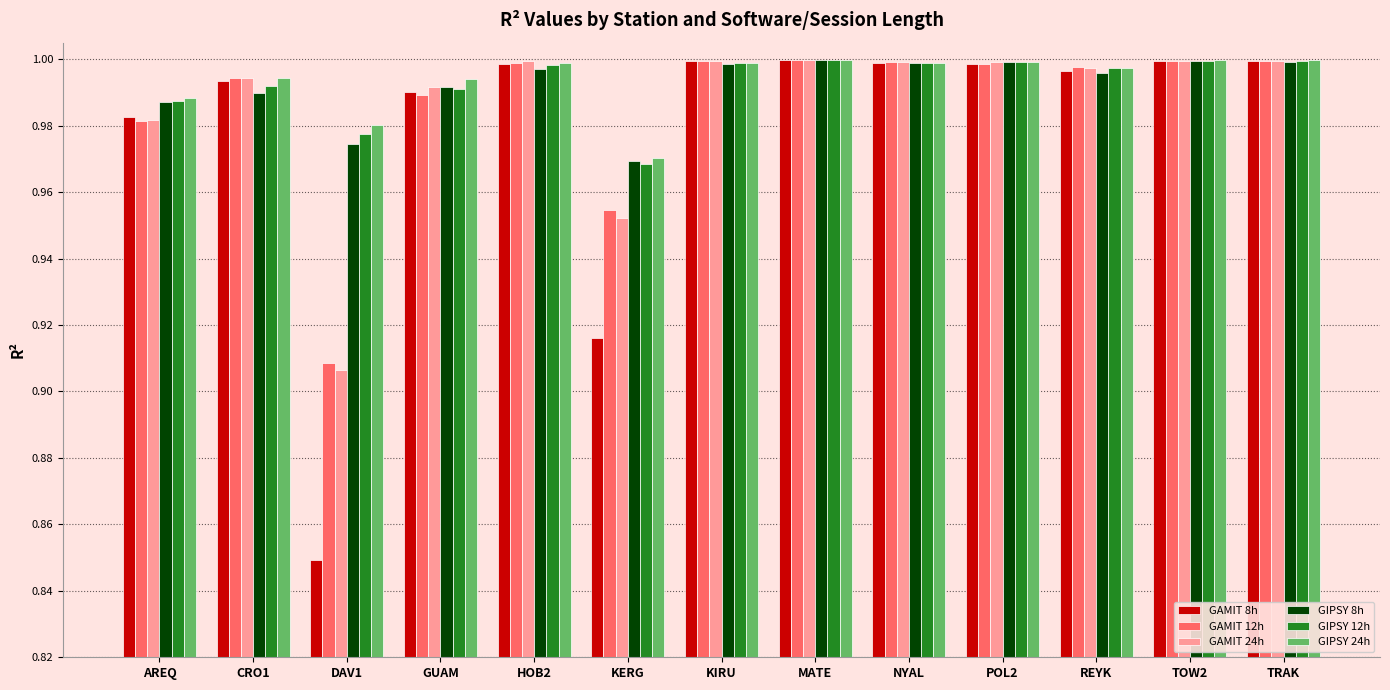

At how many categories does at least one series exceed 0?

13